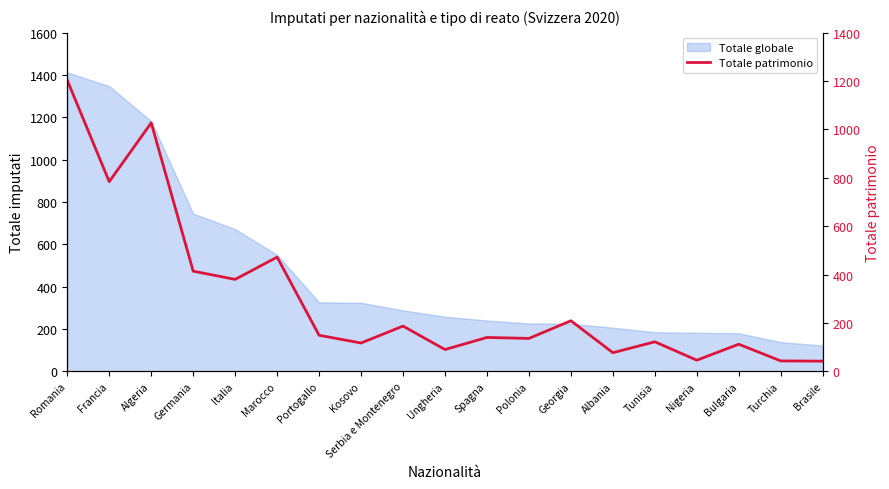

What is the sum of all values?

5750